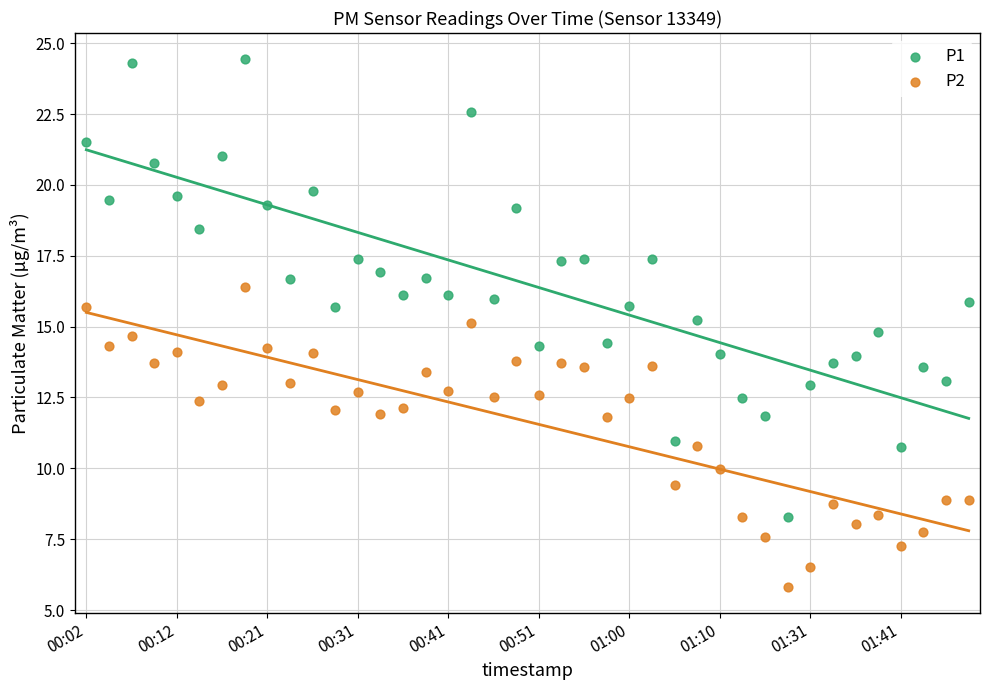

What are all the series names shown in the legend?

P1, P2